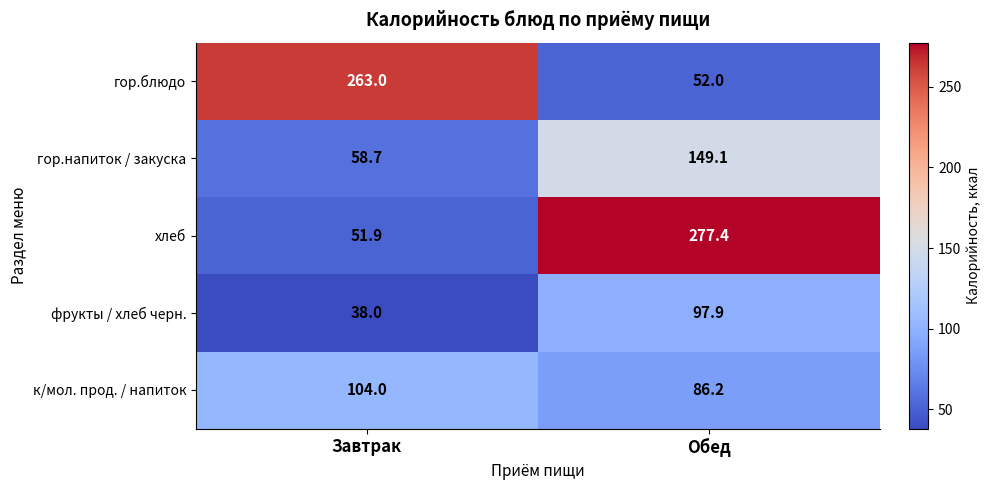

Which category has the lowest value across all series?

Завтрак